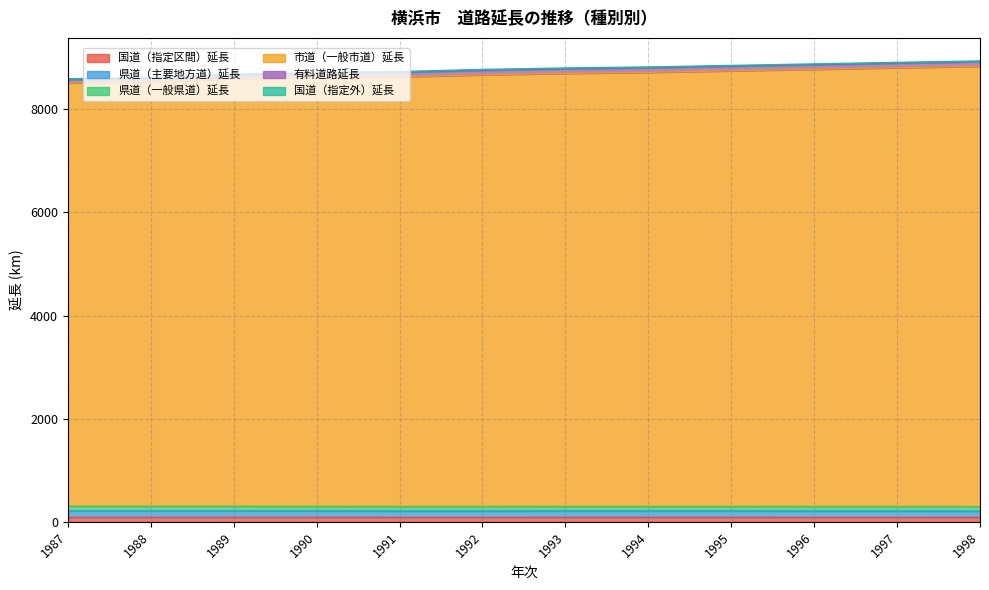

The value of 有料道路延長 at 1990 is 149. True or false?

False